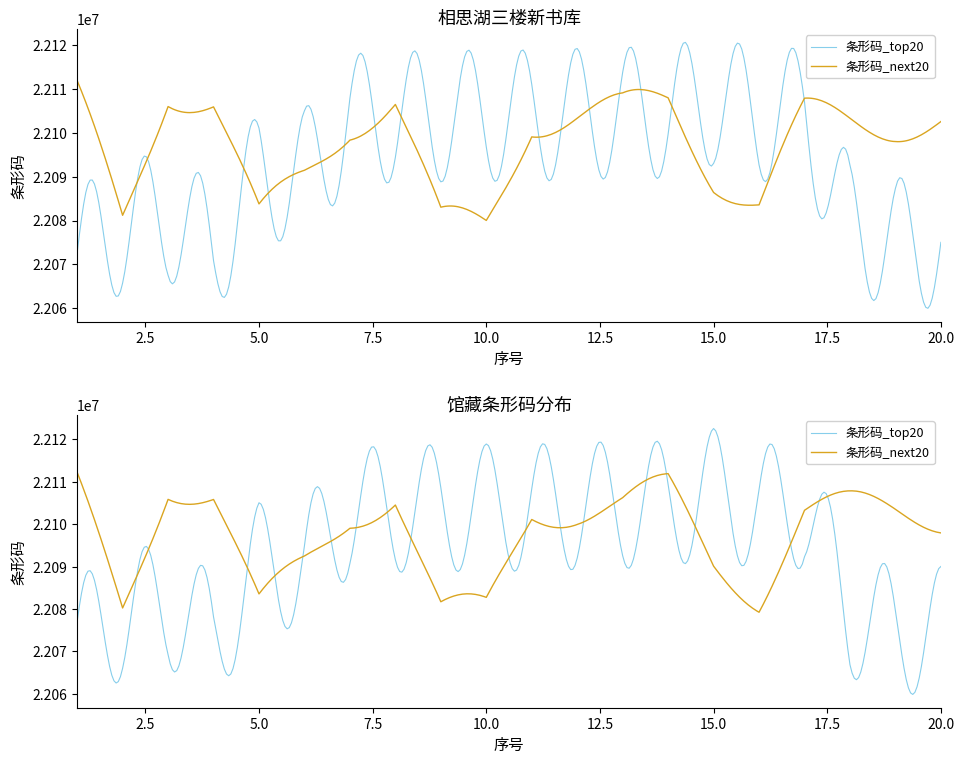

Which category has the highest value in the 条形码_top20 series?

15